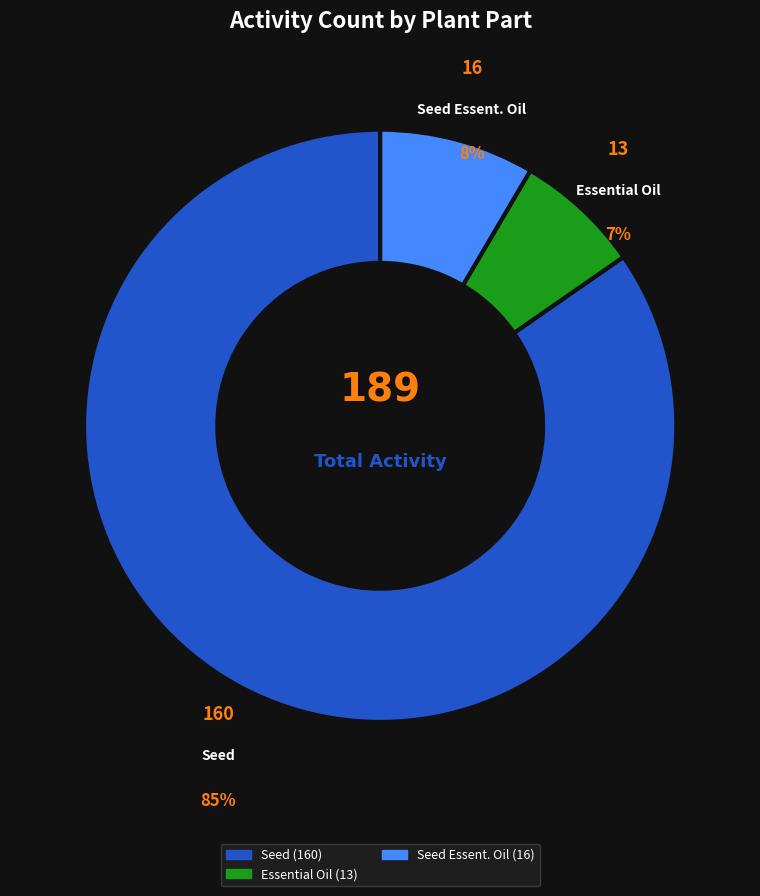

Is it true that Seed is 85% of the pie?

True